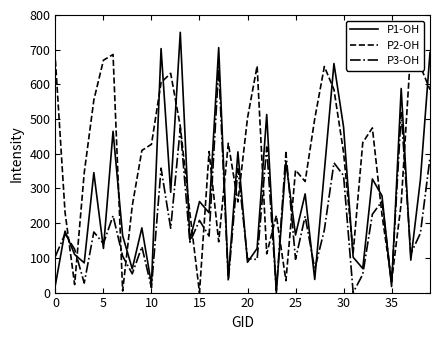

Read the P1-OH value at 15.

262.4